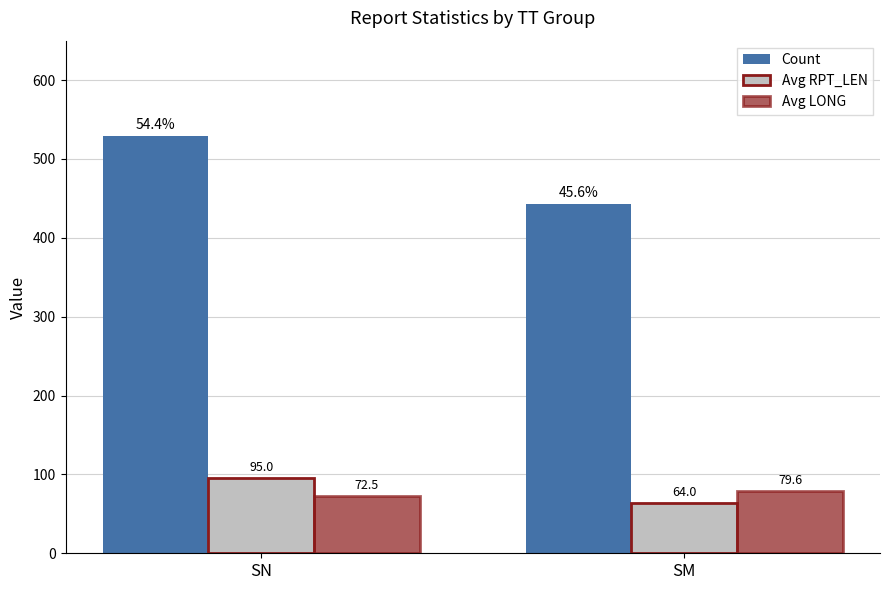

Which series has the widest spread of values?

Count